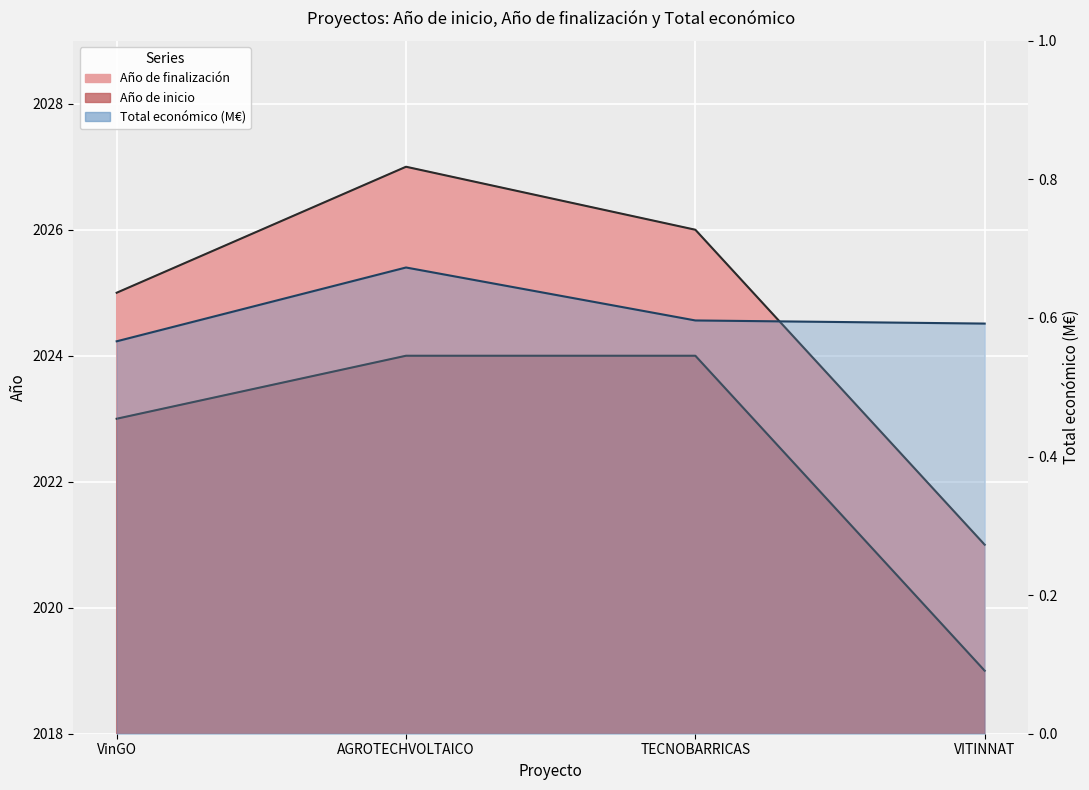

How many values in the Año de inicio series are below 2024?

2